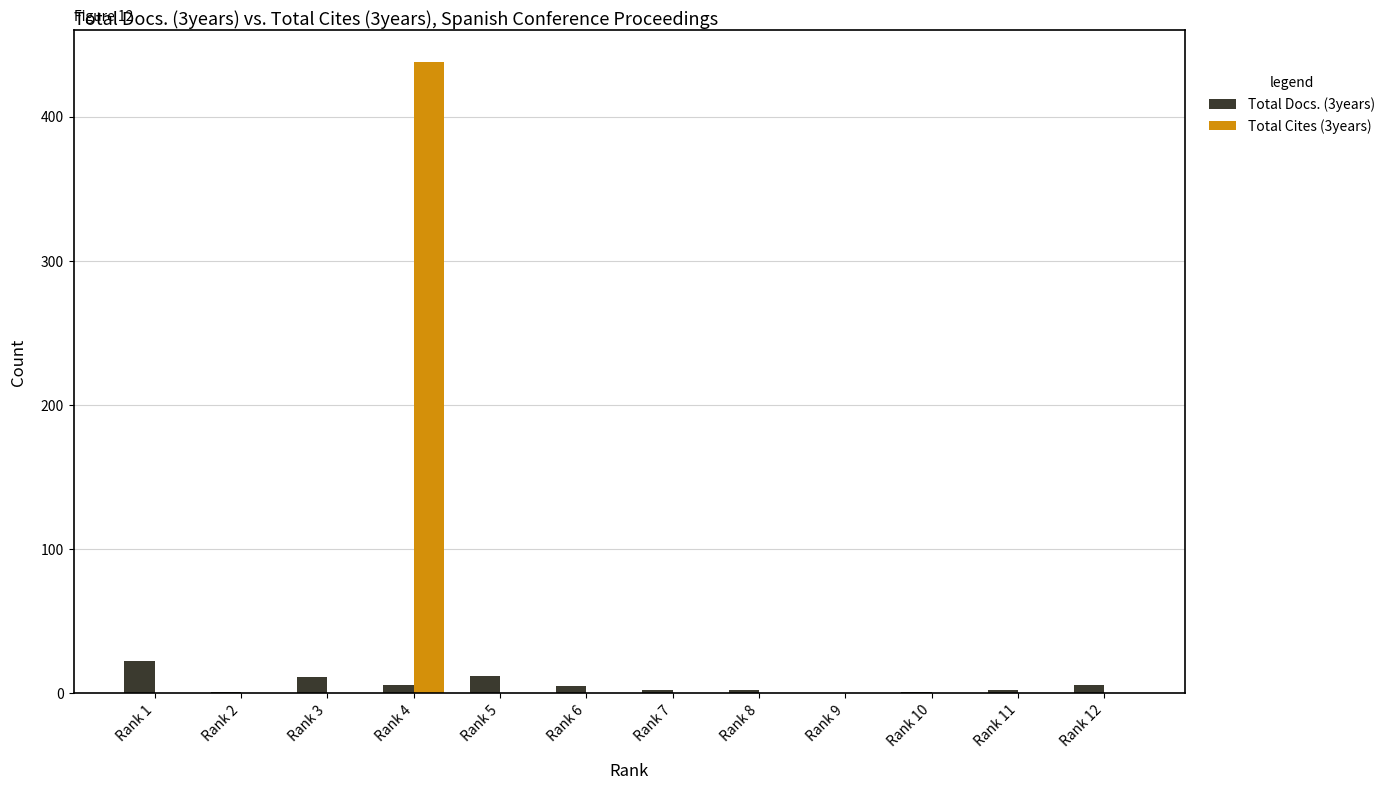

Which series has the largest total across all categories?

Total Cites (3years)